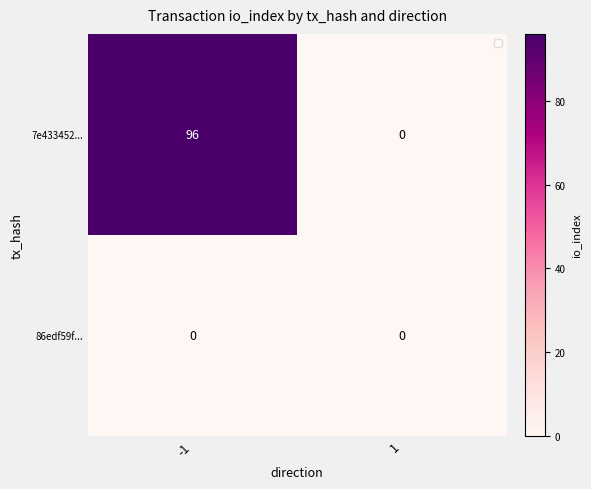

How many data points in 7e433452... are less than 96?

1